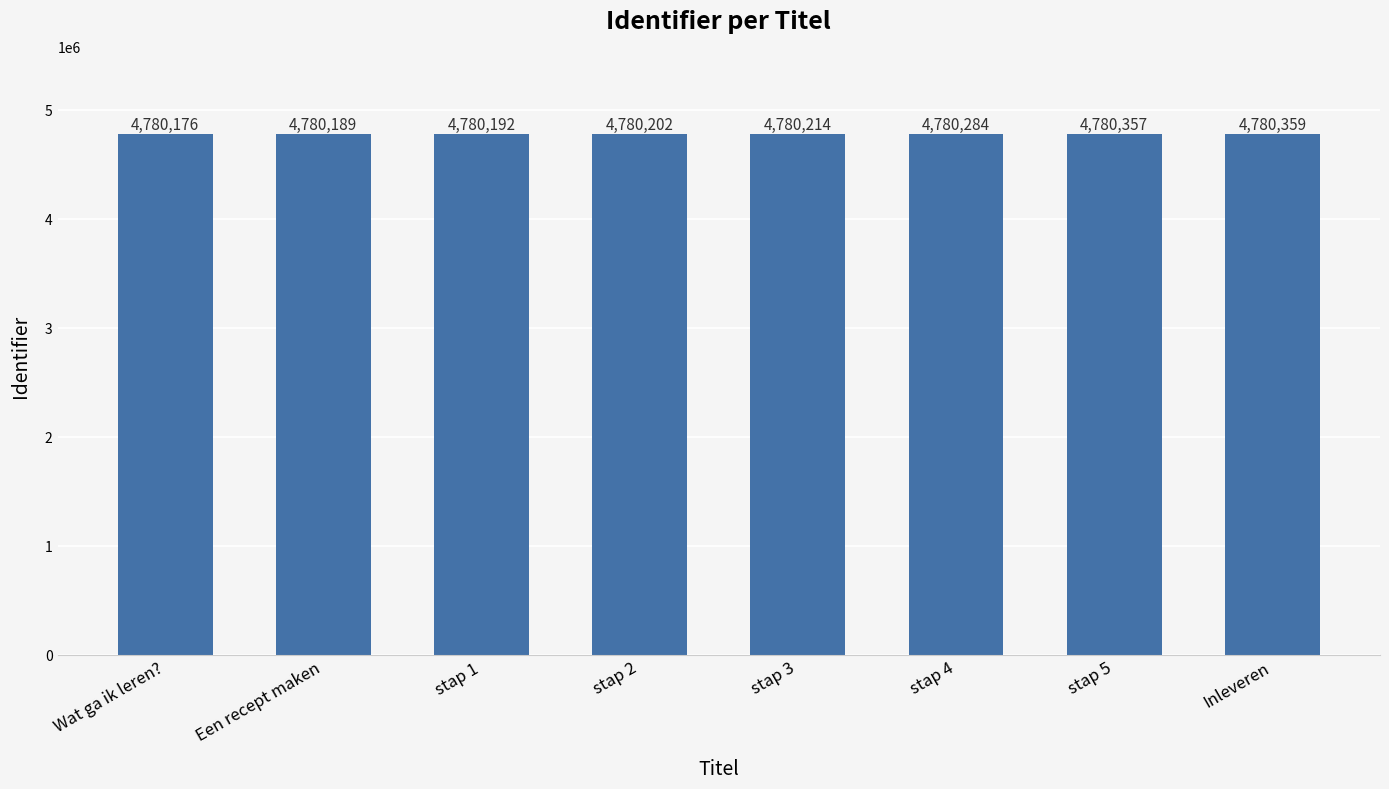

How many data points are less than 4780214?

4